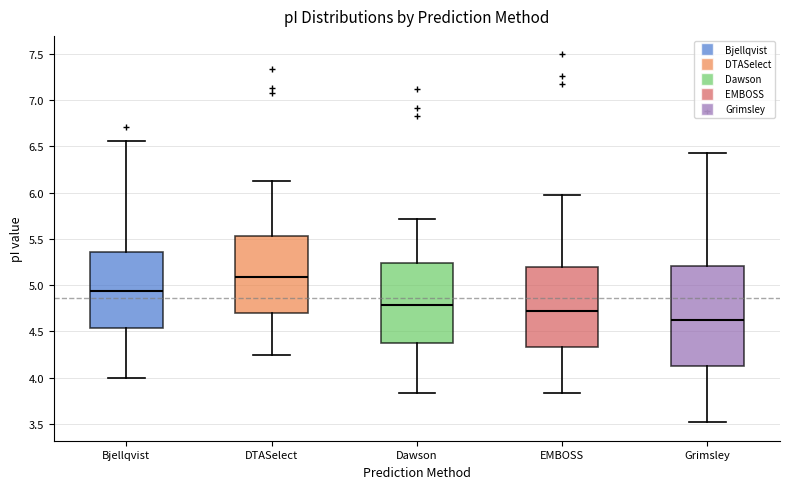

Comparing the boxes themselves (not the whiskers), which one is the tallest?

Grimsley